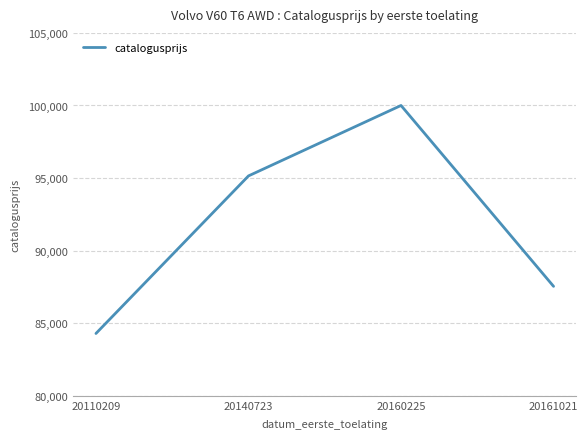

What is the difference between the maximum and minimum values?

15707